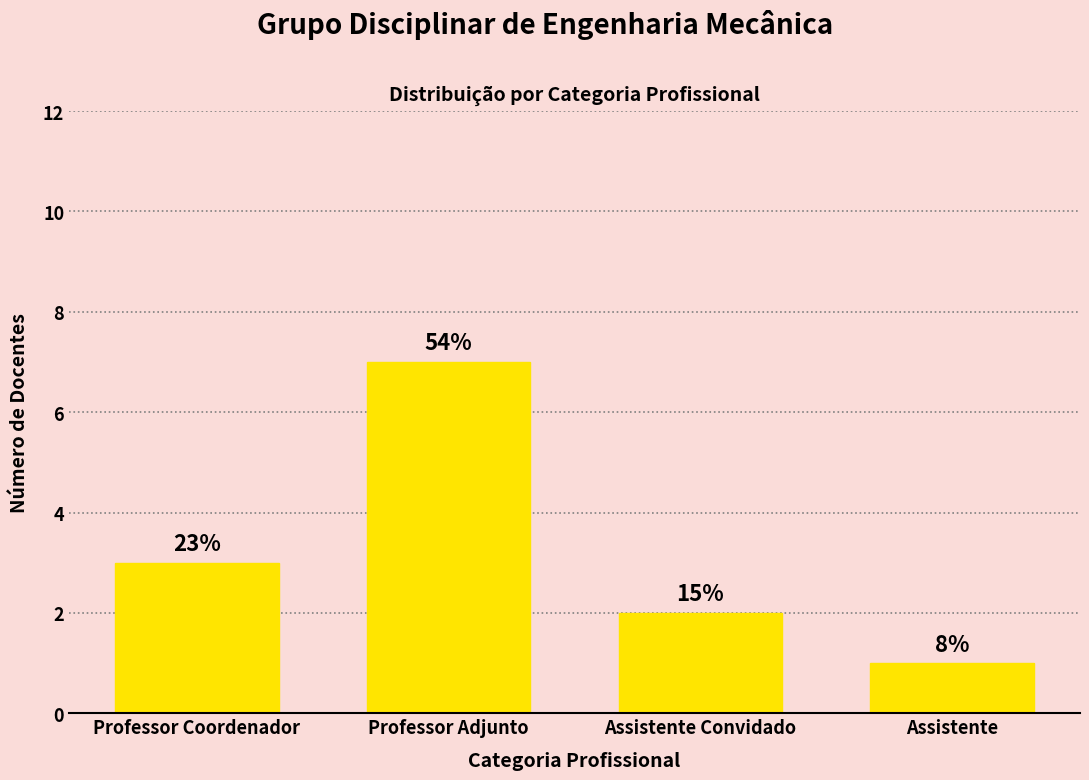

The chart shows a value of 4 at Professor Coordenador. True or false?

False